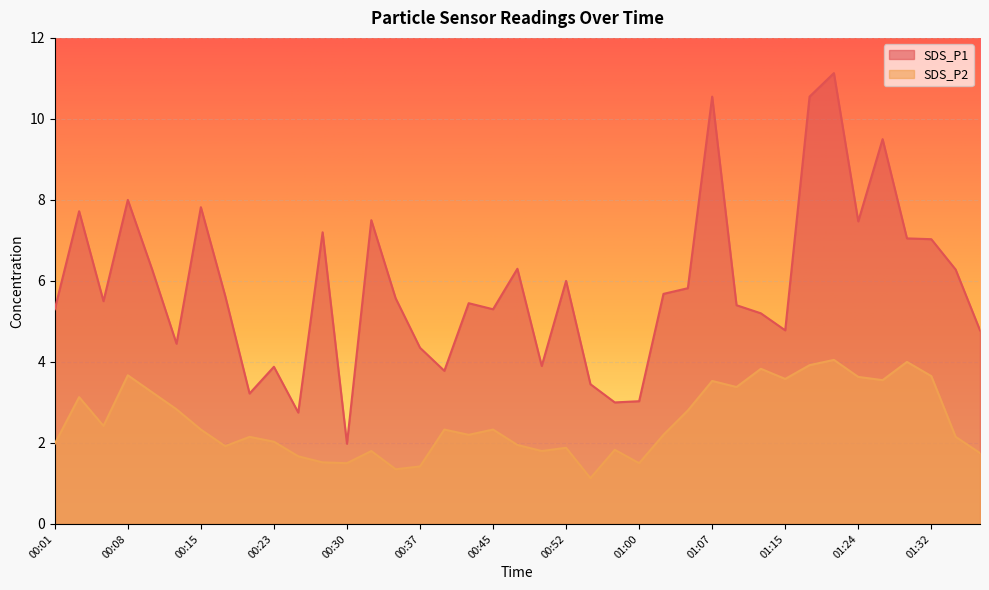

Does the chart display data point markers on the line(s)?

No